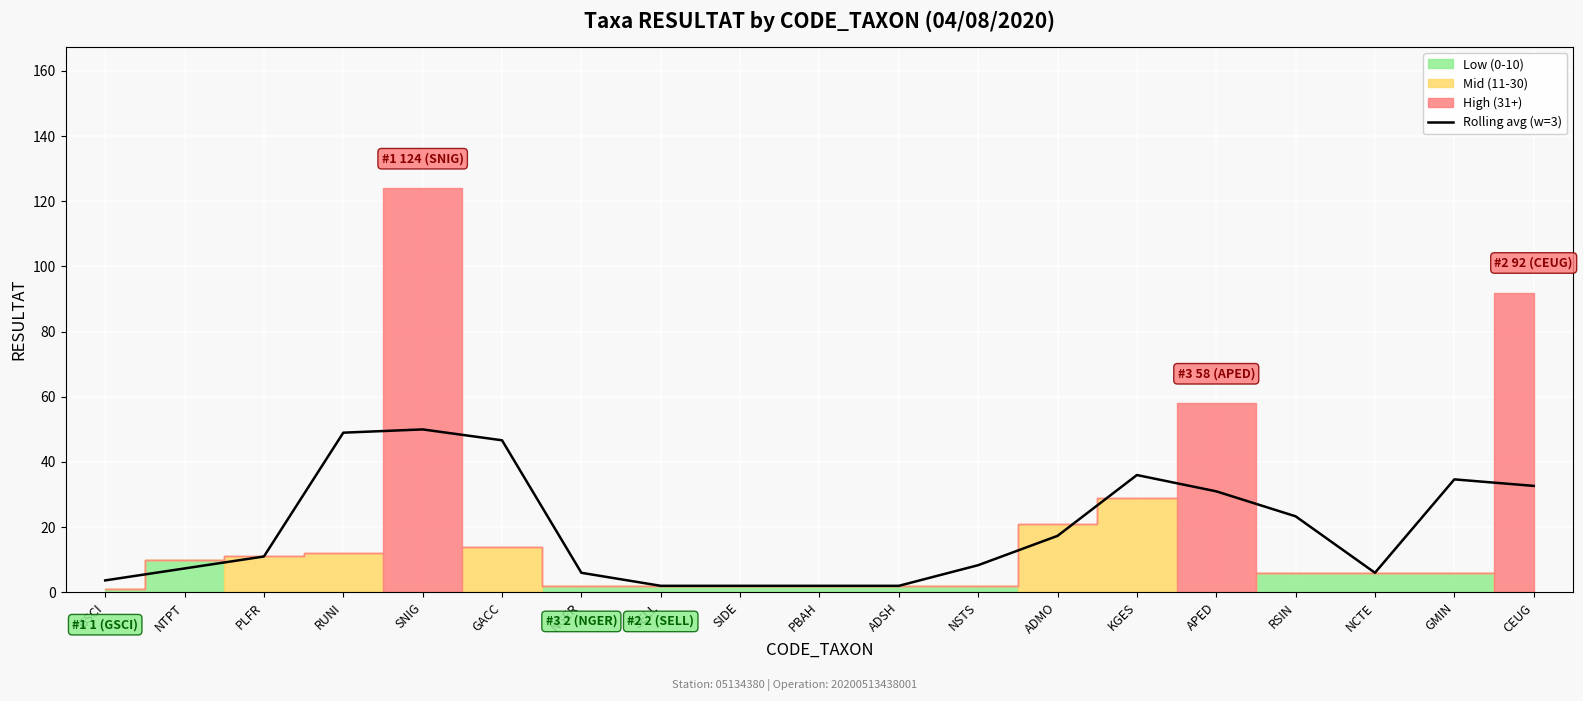

Which has a higher value, ADSH or NGER?

NGER